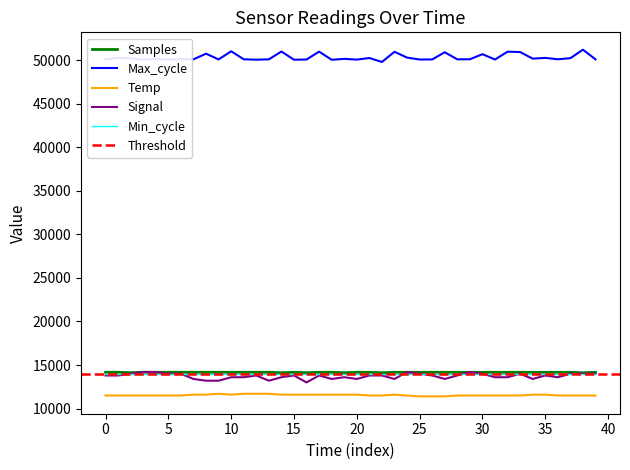

True or false: Signal and Temp intersect in this chart.

False